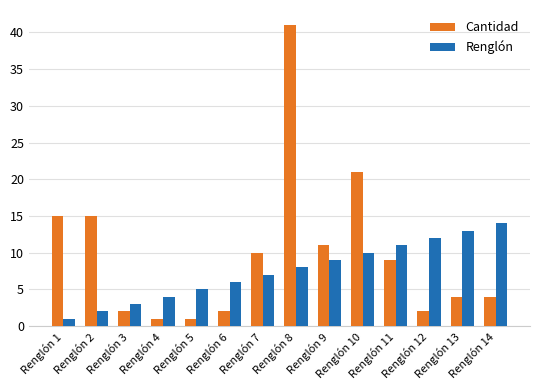

List the series in order of their overall mean, highest first.

Cantidad, Renglón